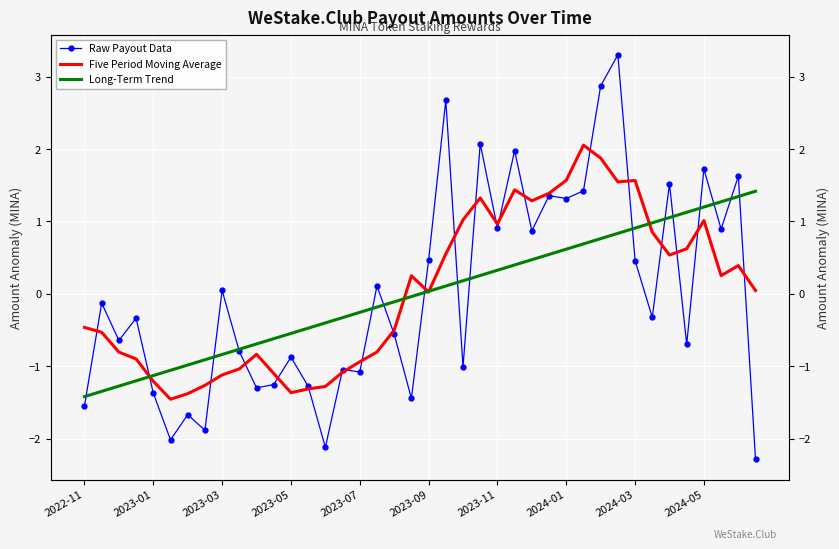

How many distinct data groups are displayed?

3